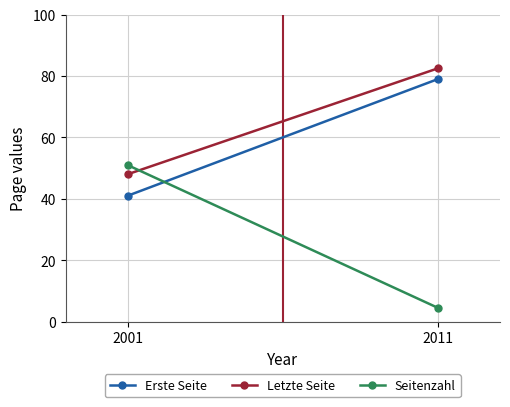

Rank the categories by Seitenzahl value from lowest to highest.

2011, 2001